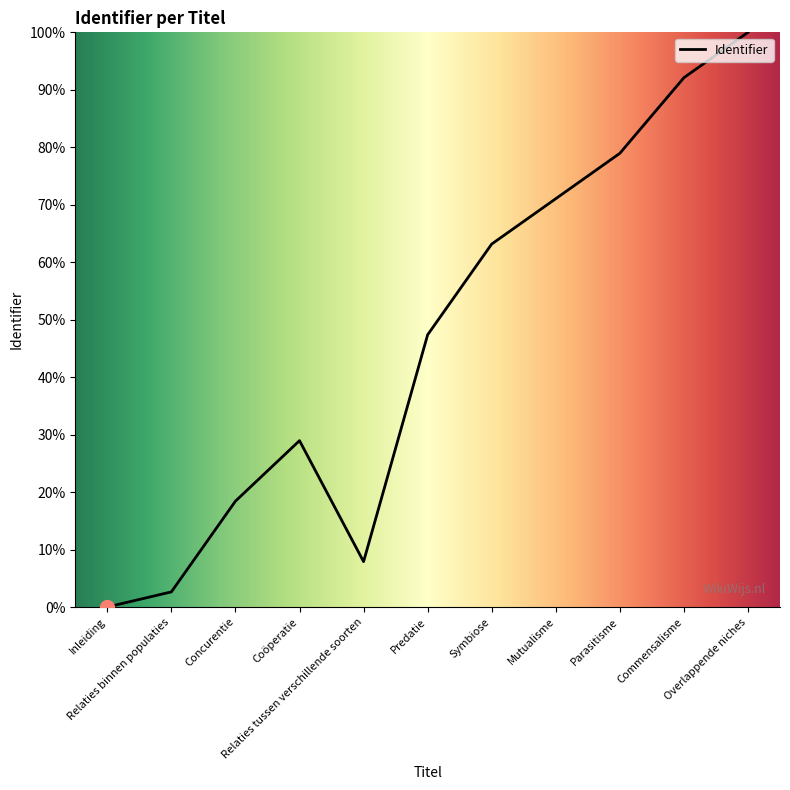

Reading left to right, extract all data points from this chart.

Inleiding=0.0	Relaties binnen populaties=2.6	Concurentie=18.4	Coöperatie=28.9	Relaties tussen verschillende soorten=7.9	Predatie=47.4	Symbiose=63.2	Mutualisme=71.1	Parasitisme=78.9	Commensalisme=92.1	Overlappende niches=100.0